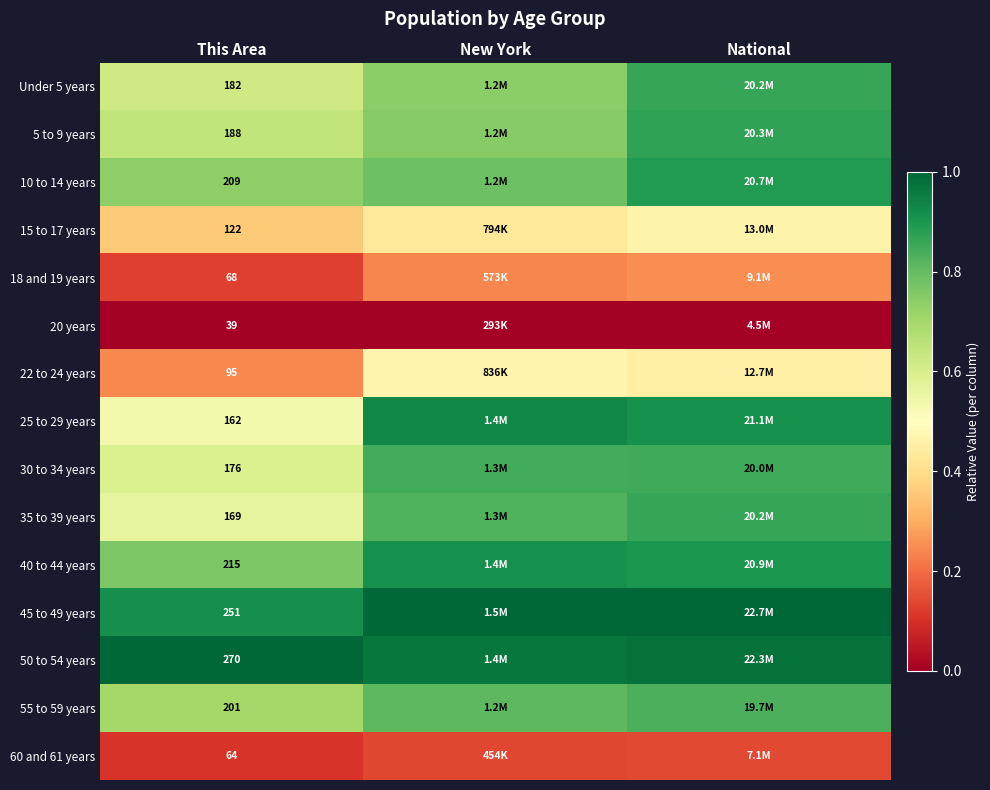

Which series changed the most between This Area and New York?

25 to 29 years